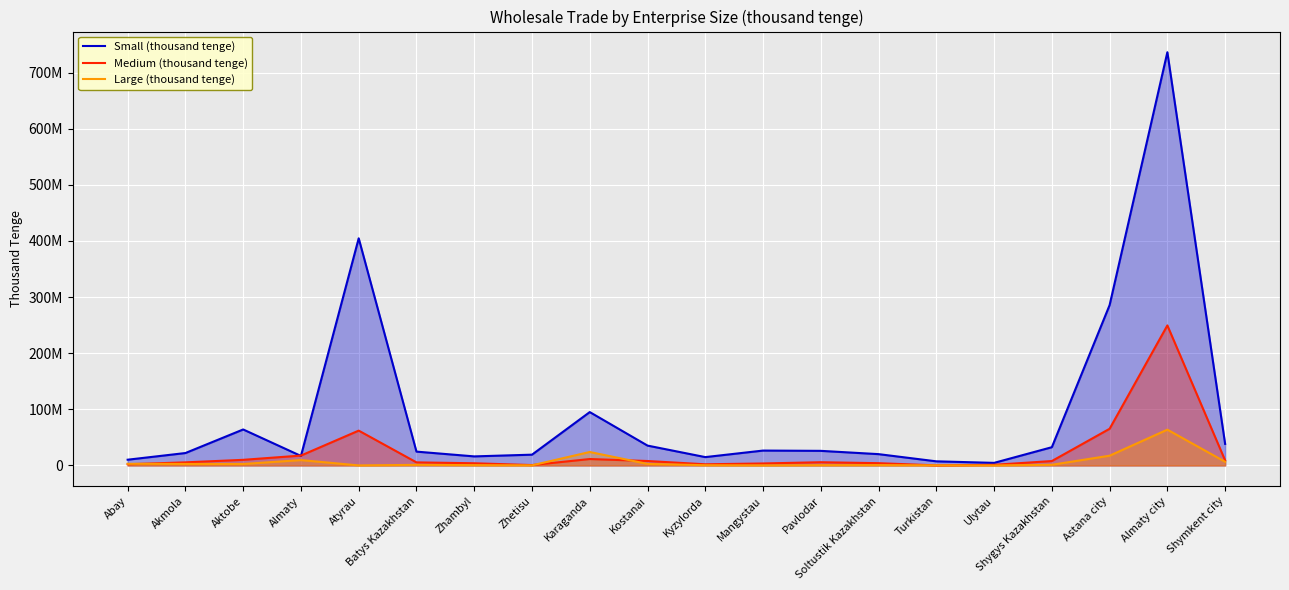

In Medium (thousand tenge), how many points are higher than both neighbors (excluding endpoints)?

4